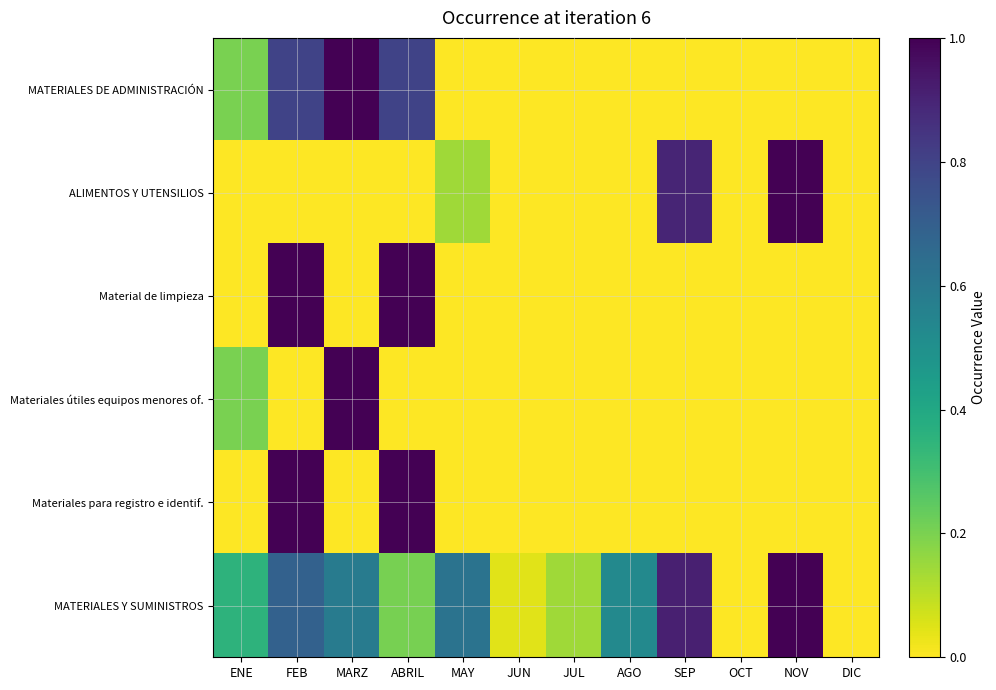

Which label corresponds to the smallest value in the chart?

MAY